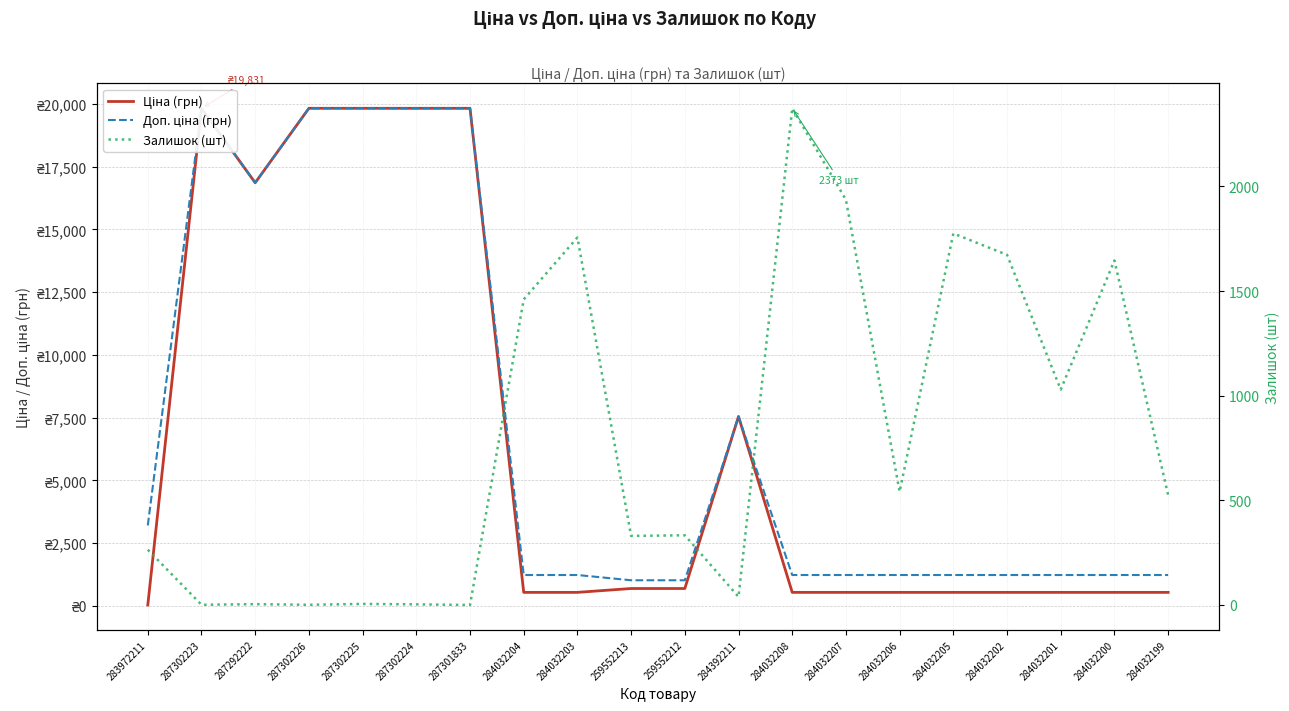

How many lines are shown in the chart?

3